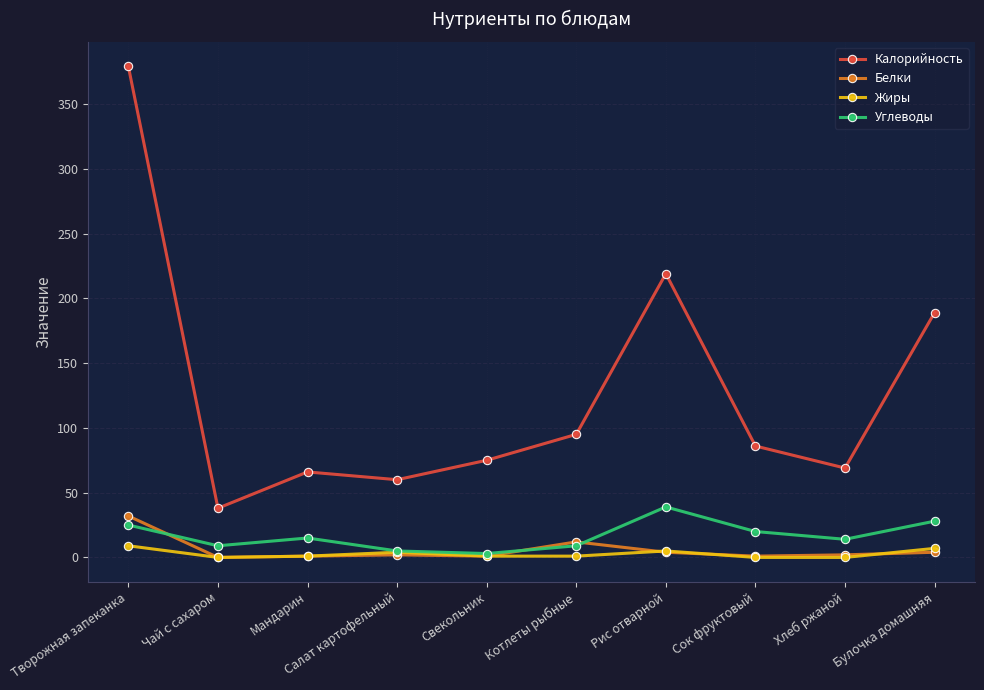

The value of Белки at Мандарин is 1. True or false?

True